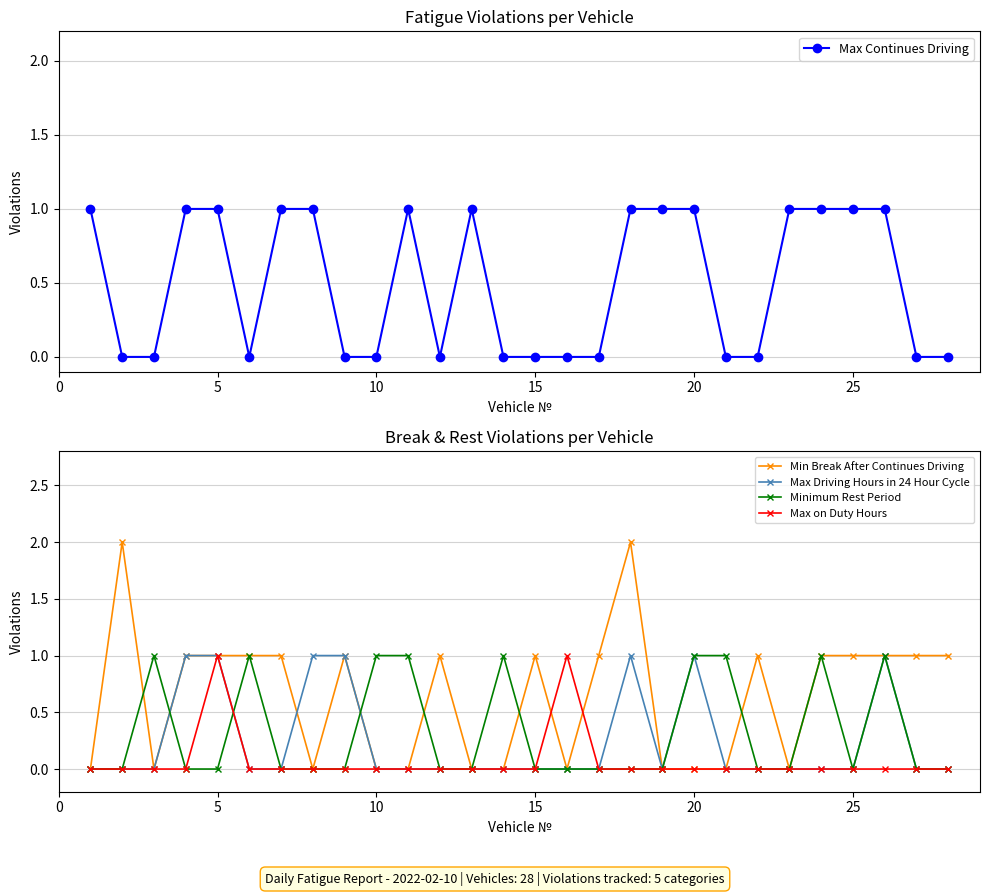

What is the greatest value displayed?

2